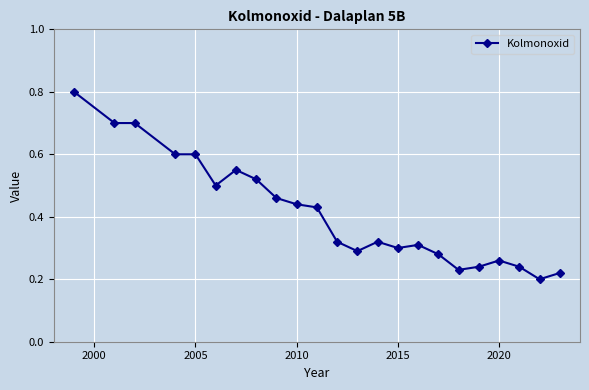

What is the sum of all values?

9.5